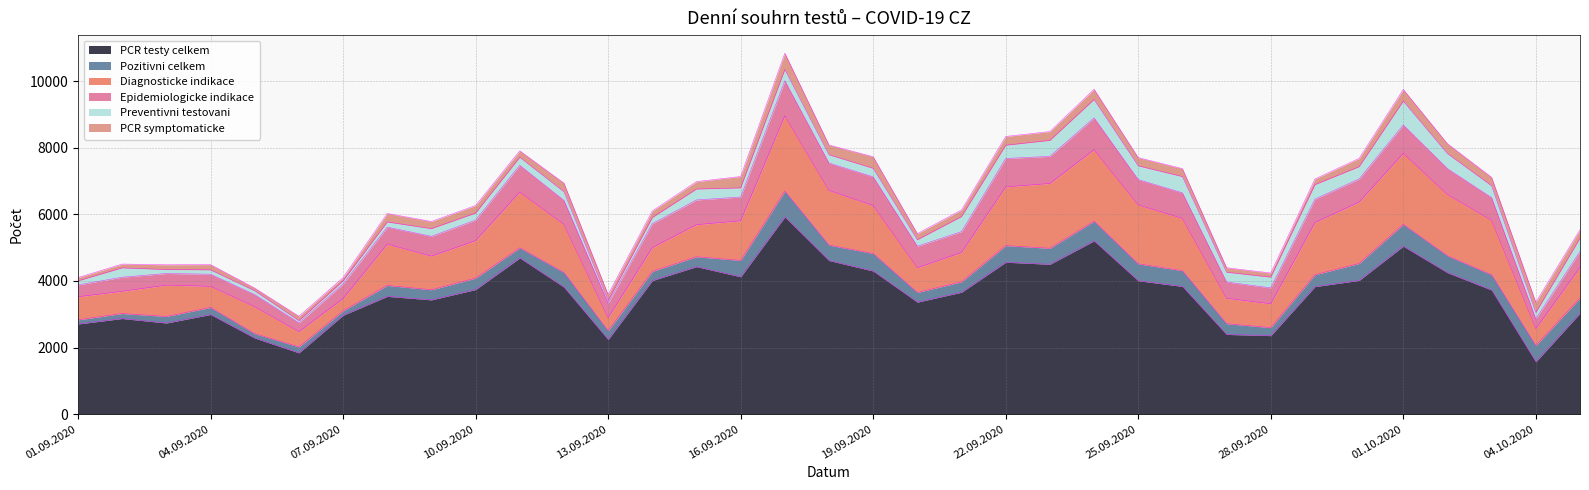

What is the difference between the Pozitivni celkem values at 03.10.2020 and 24.09.2020?

135